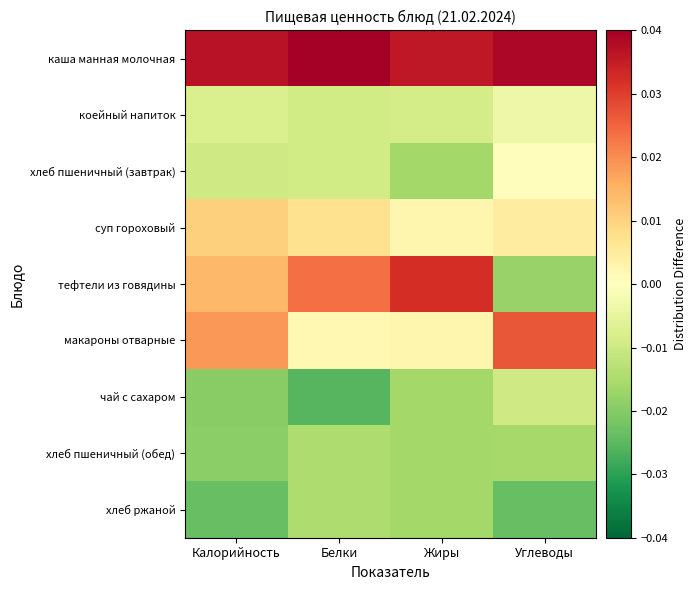

How many categories are shown in the chart?

4